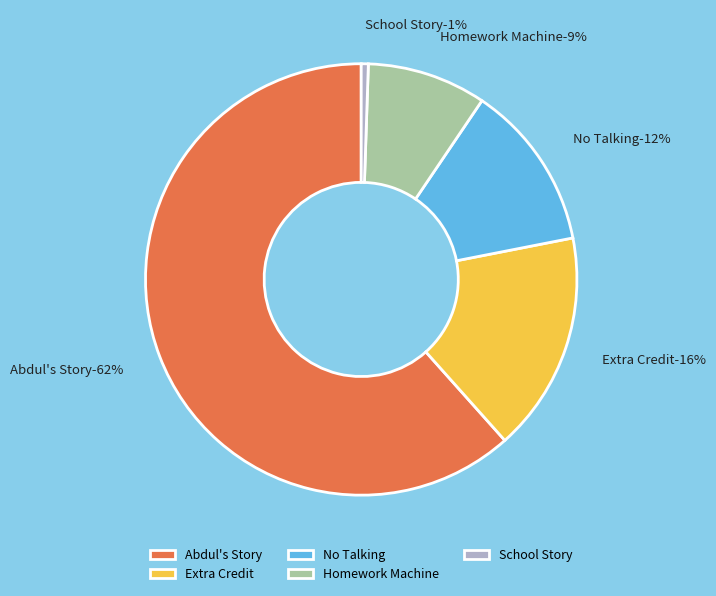

Which category has the smallest portion of the pie?

School Story